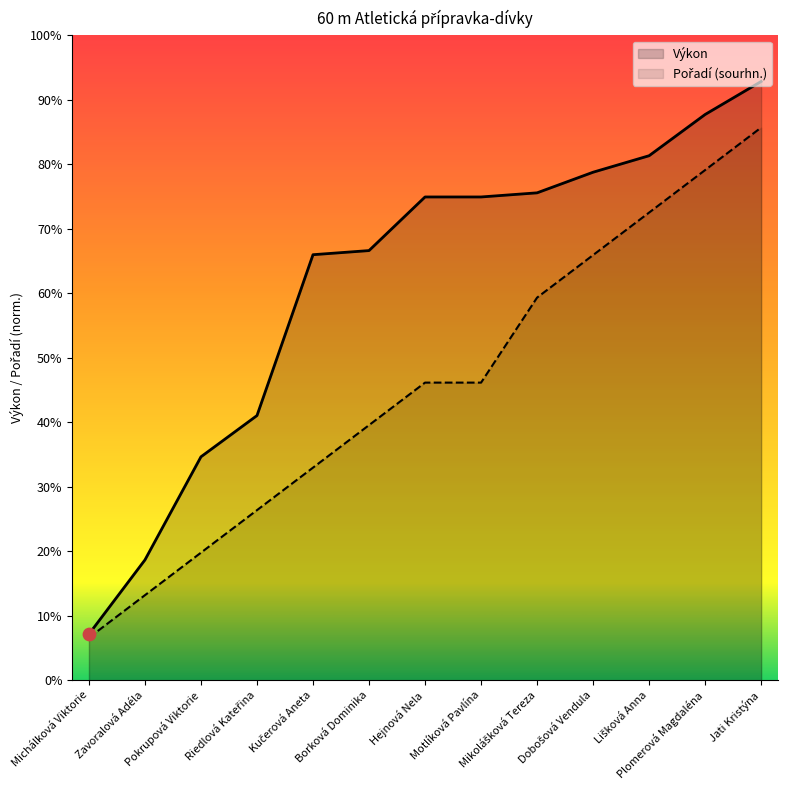

Which series has the largest total across all categories?

Výkon